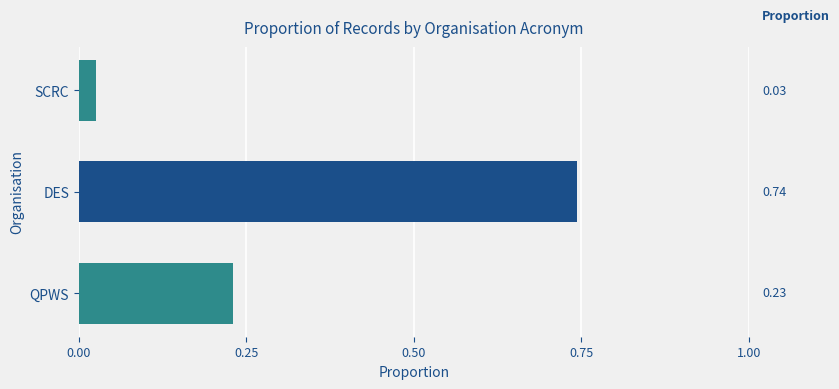

At which category does the chart reach its minimum across all series?

SCRC